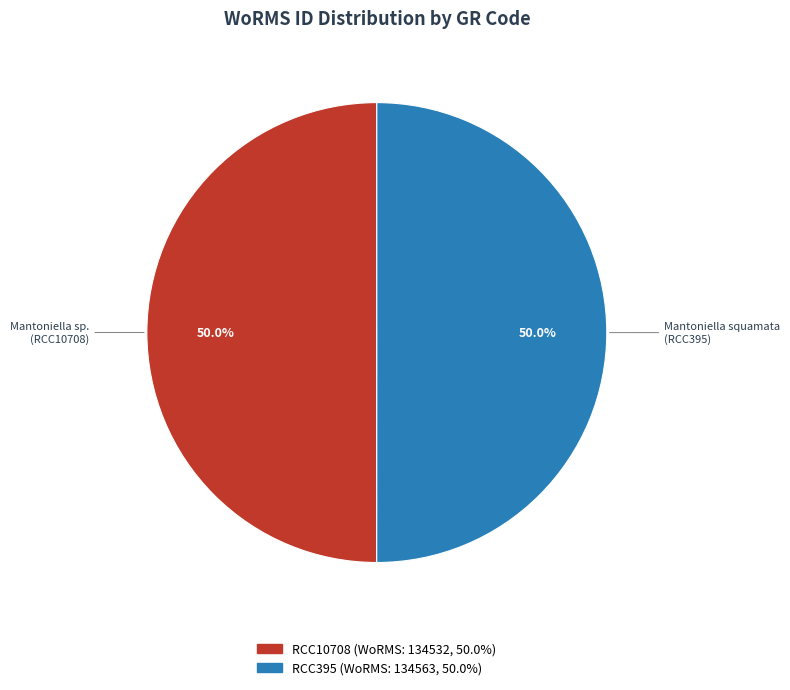

To the nearest percent, what is the combined percentage of RCC395 and RCC10708?

100%